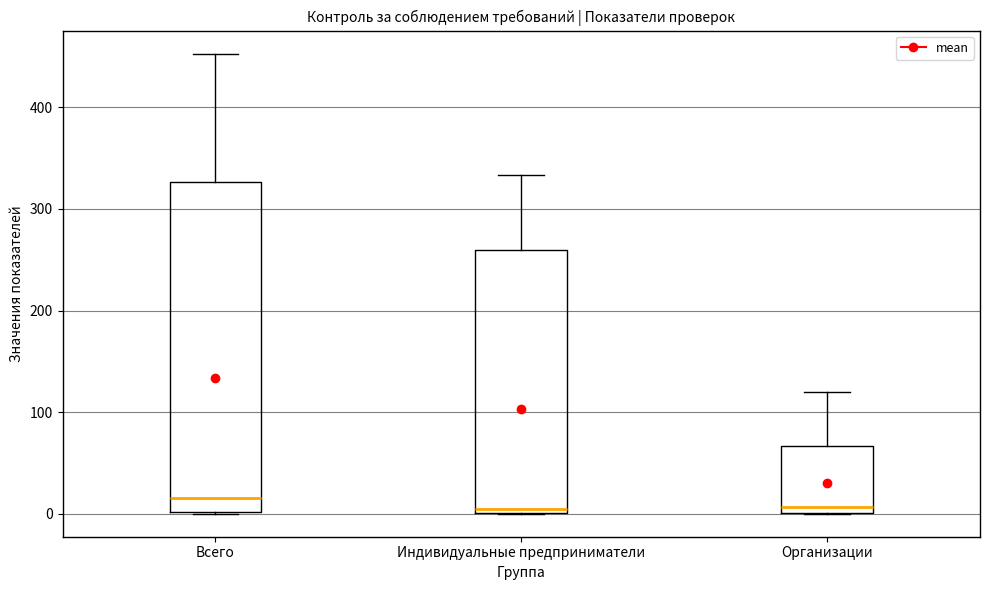

Reading left to right, read every box against the y-axis: the position of its median line, the range the box covers, and the ends of its whiskers. The values are not printed on the chart, so give them approximately, as read against the axis.

Всего: median 20, box 0 to 330, whiskers 0 to 450
Индивидуальные предприниматели: median 10, box 0 to 260, whiskers 0 to 330
Организации: median 10, box 0 to 70, whiskers 0 to 120